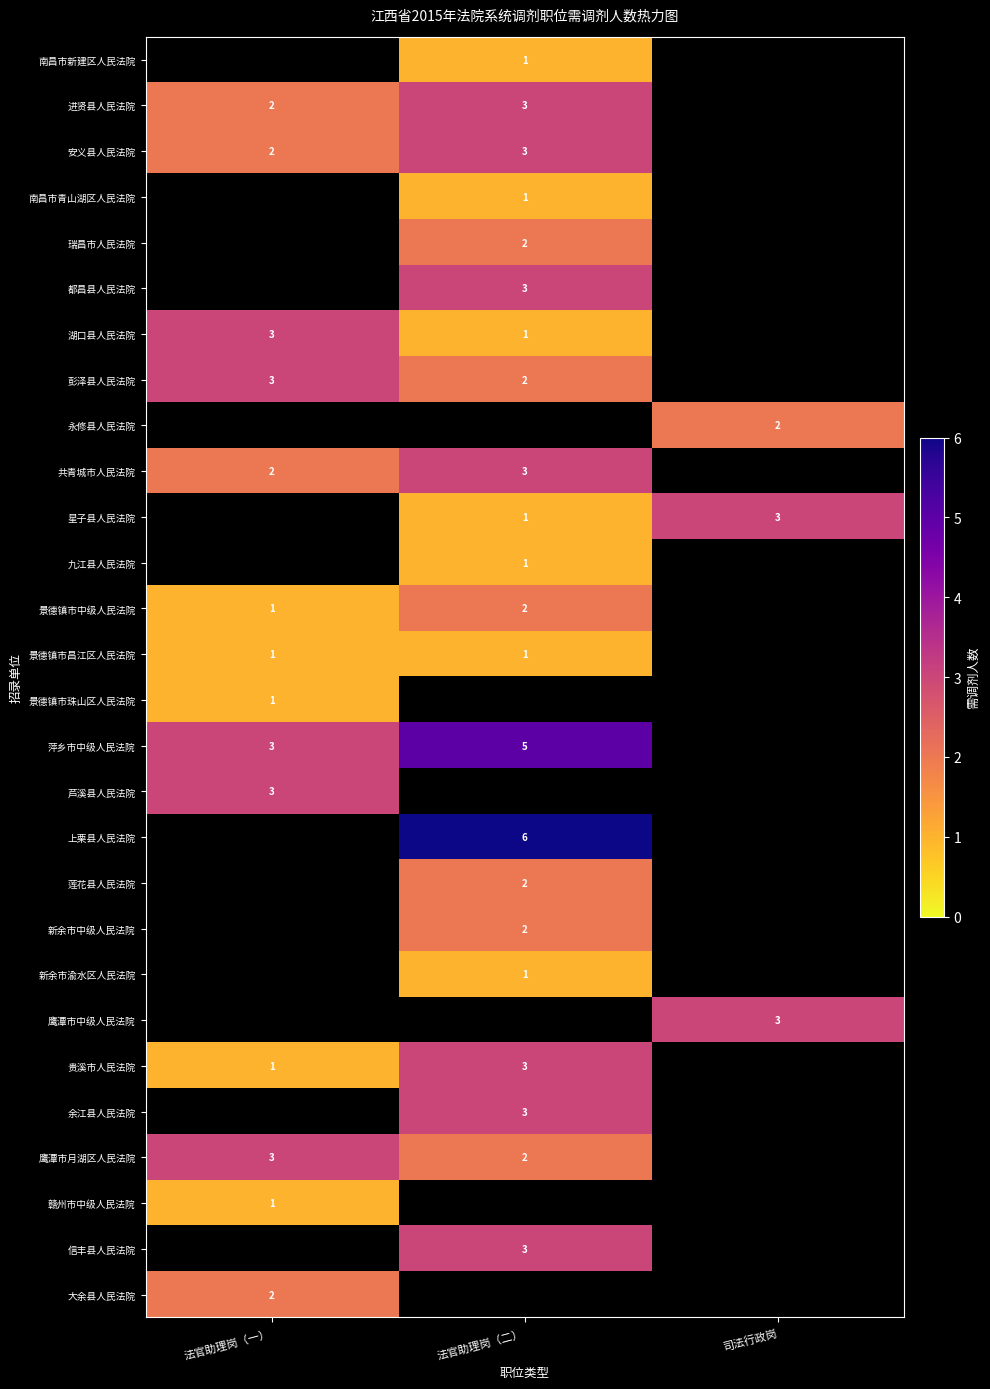

Is it true that 南昌市青山湖区人民法院 equals 1 at 法官助理岗（二）?

True